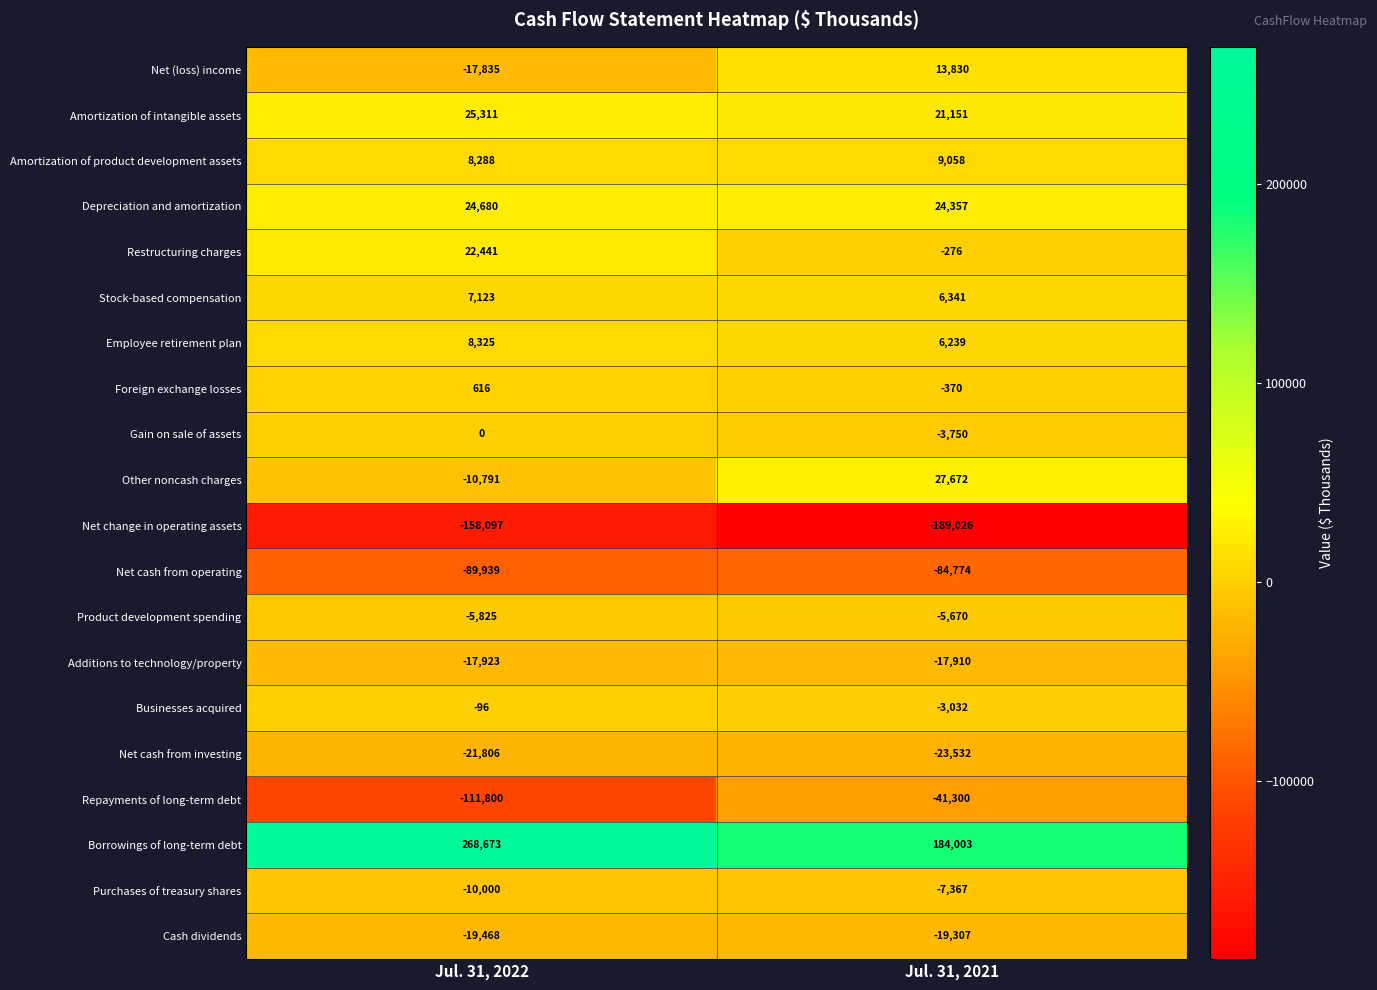

How many distinct data groups are displayed?

20